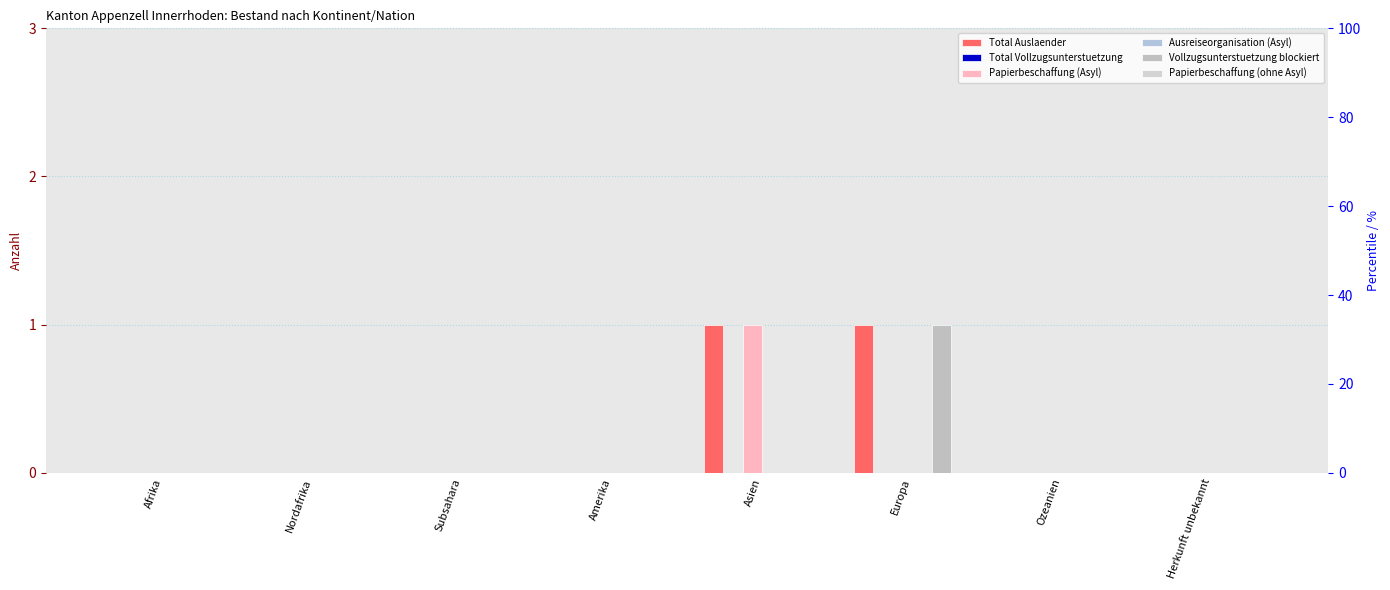

The Total Vollzugsunterstuetzung series shows 0 at Europa. True or false?

True